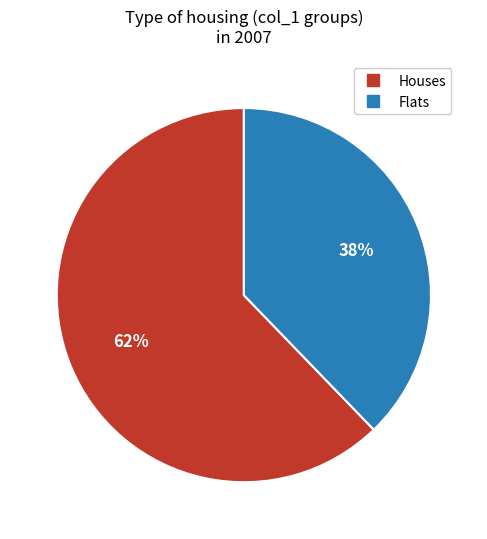

To the nearest percent, what is the average slice percentage?

50%